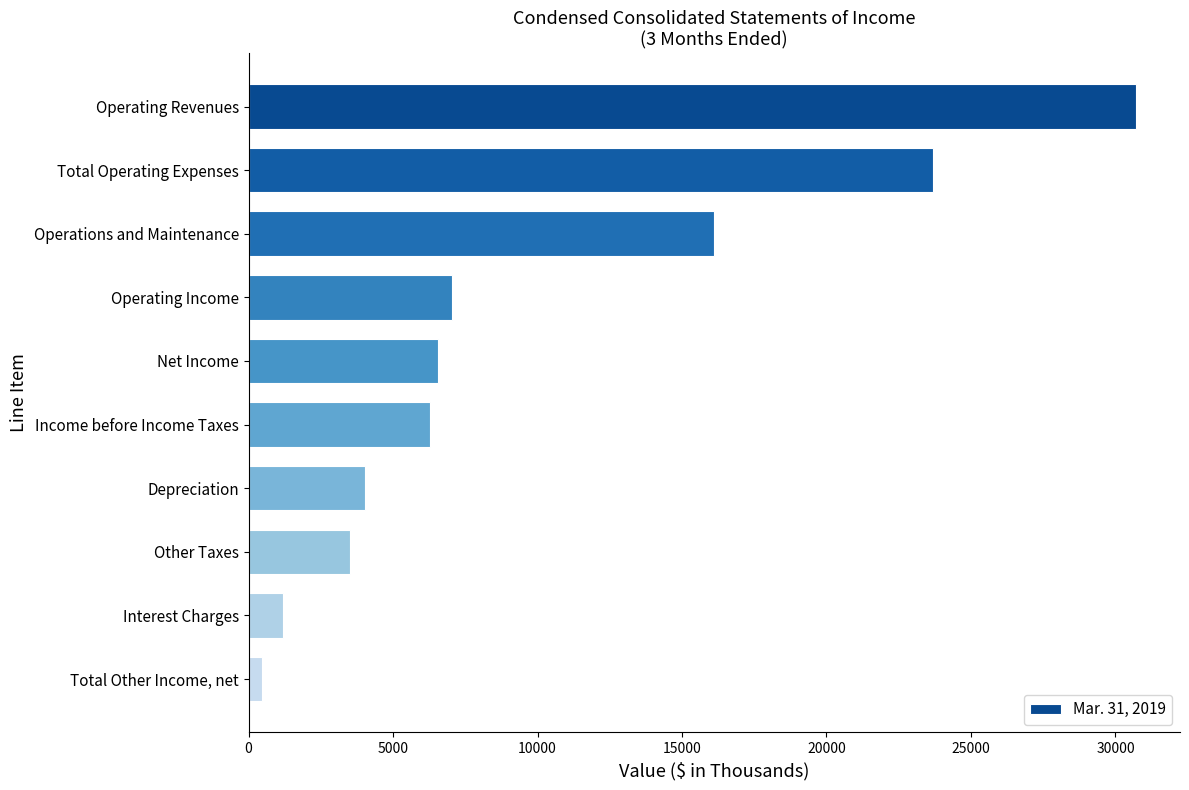

The value at Interest Charges is 1200. True or false?

True